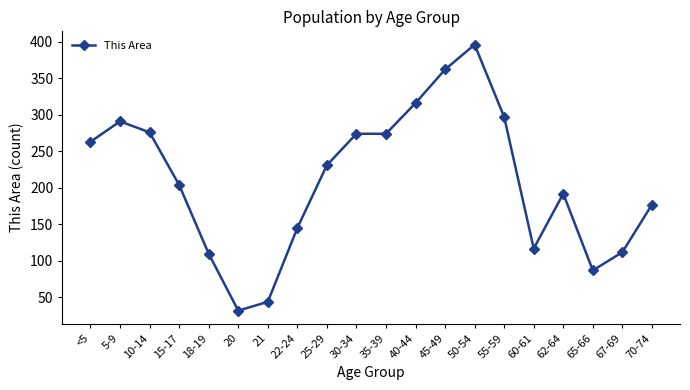

Between 10-14 and <5, which is larger?

10-14